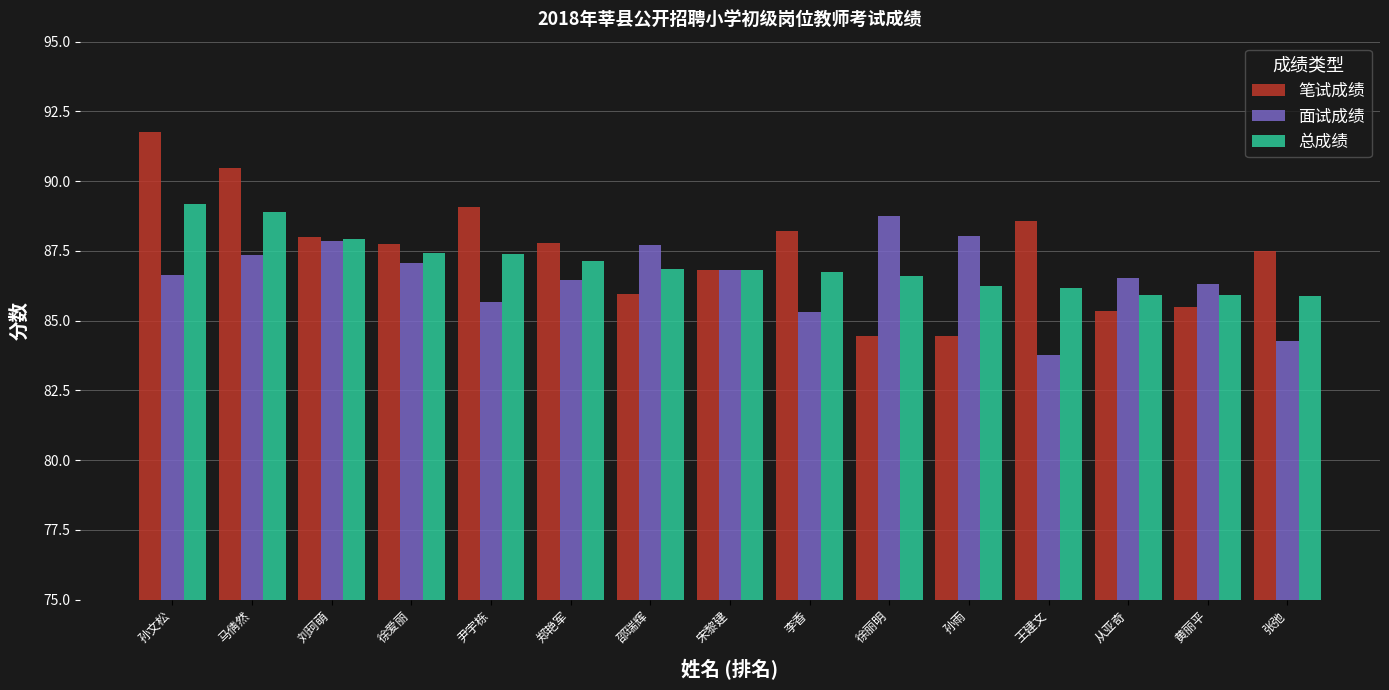

What is the sum of all 总成绩 values?

1305.1